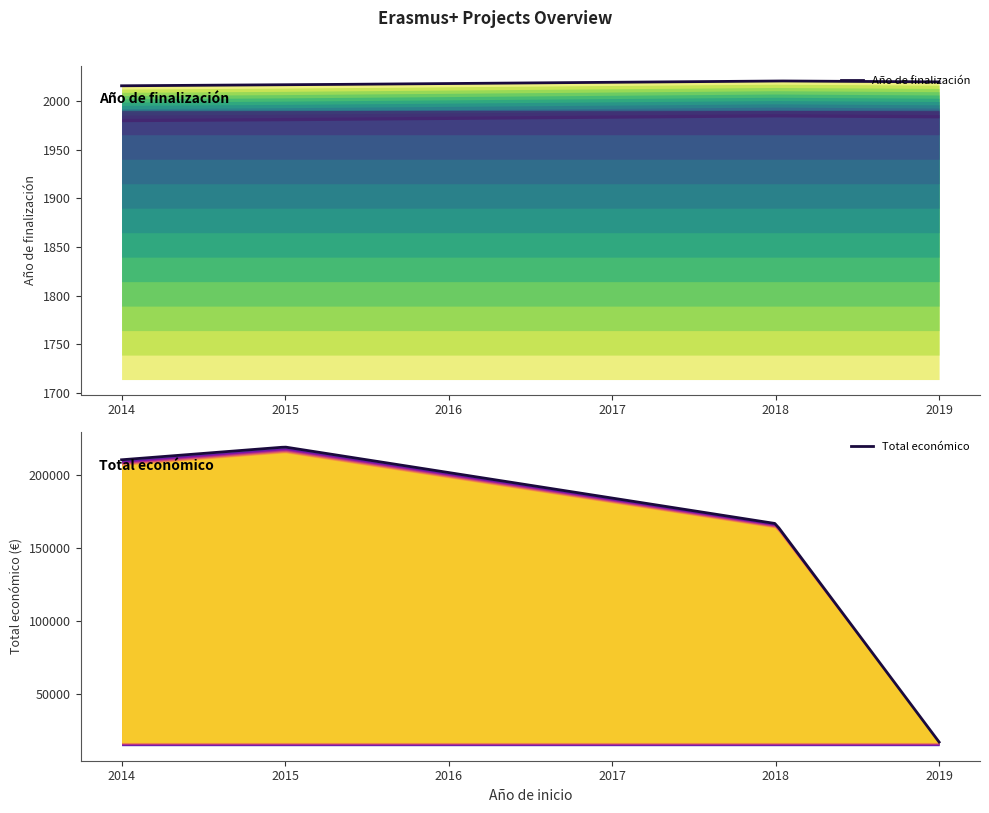

What is the highest value of the Año de finalización series?

2021